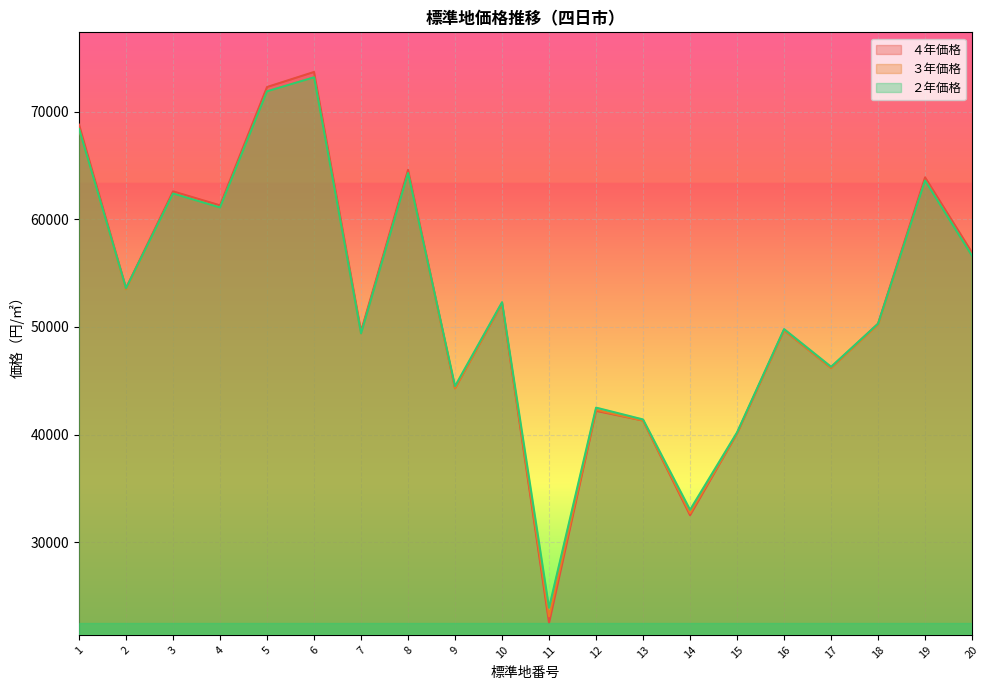

True or false: ３年価格 has more than 1 interior local peaks.

True